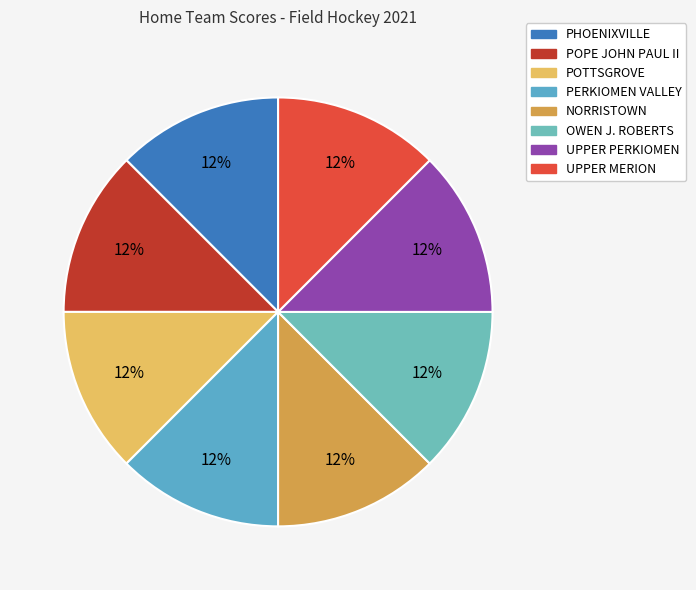

How many slices are in this pie chart?

8